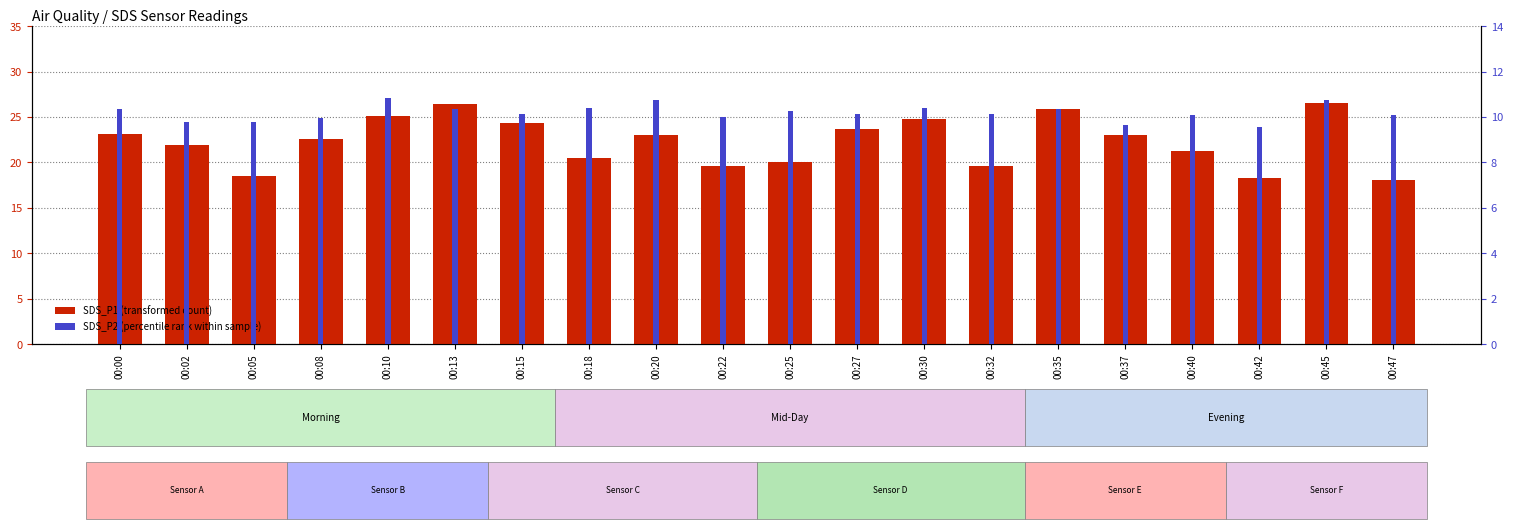

Count the number of data series in this chart.

2